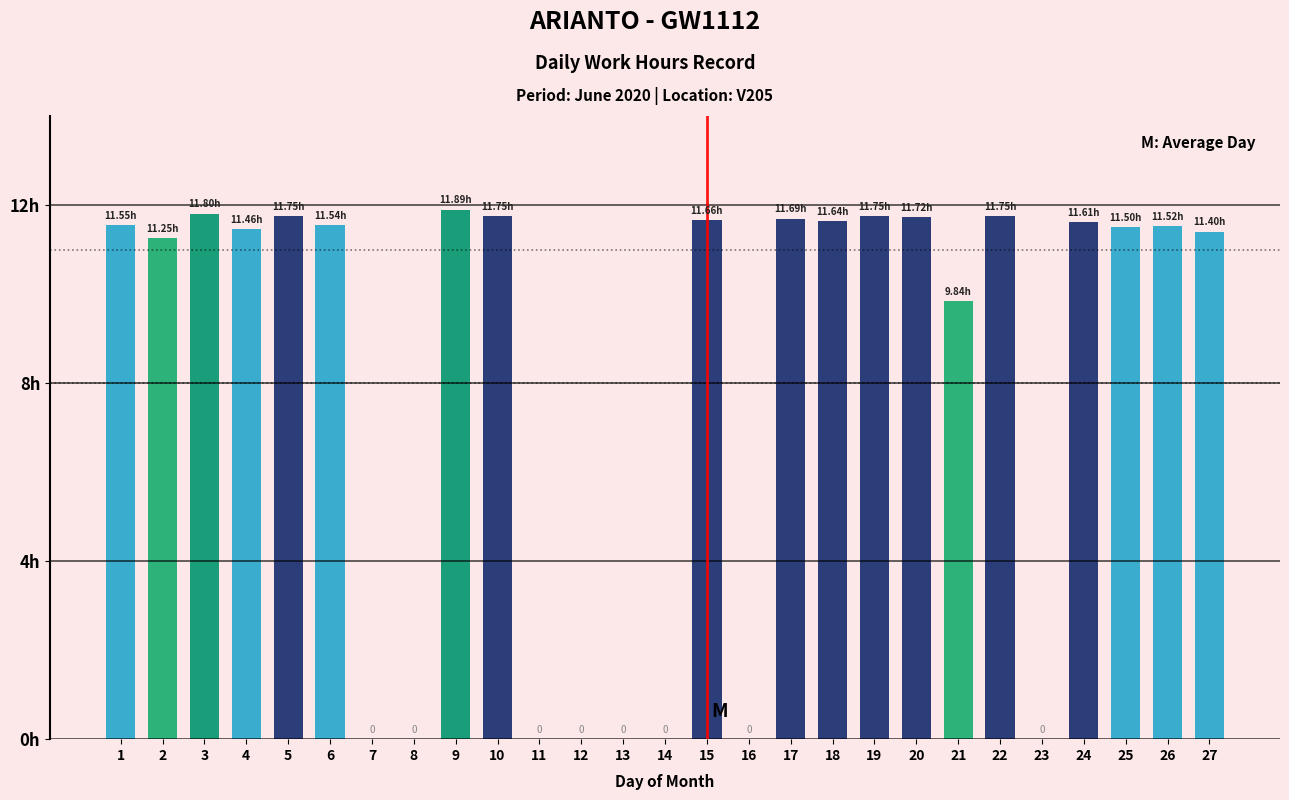

Rank the categories by value from lowest to highest.

7, 8, 11, 12, 13, 14, 16, 23, 21, 2, 27, 4, 25, 26, 6, 1, 24, 18, 15, 17, 20, 5, 10, 19, 22, 3, 9